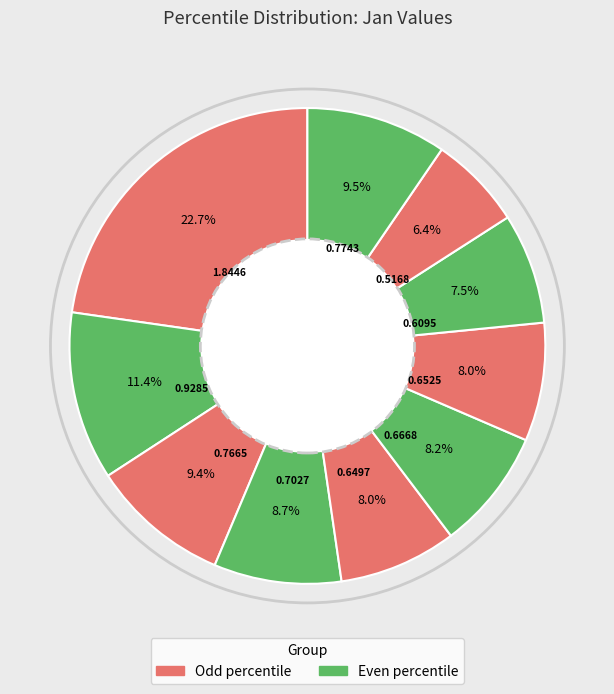

How many slices are in this pie chart?

10